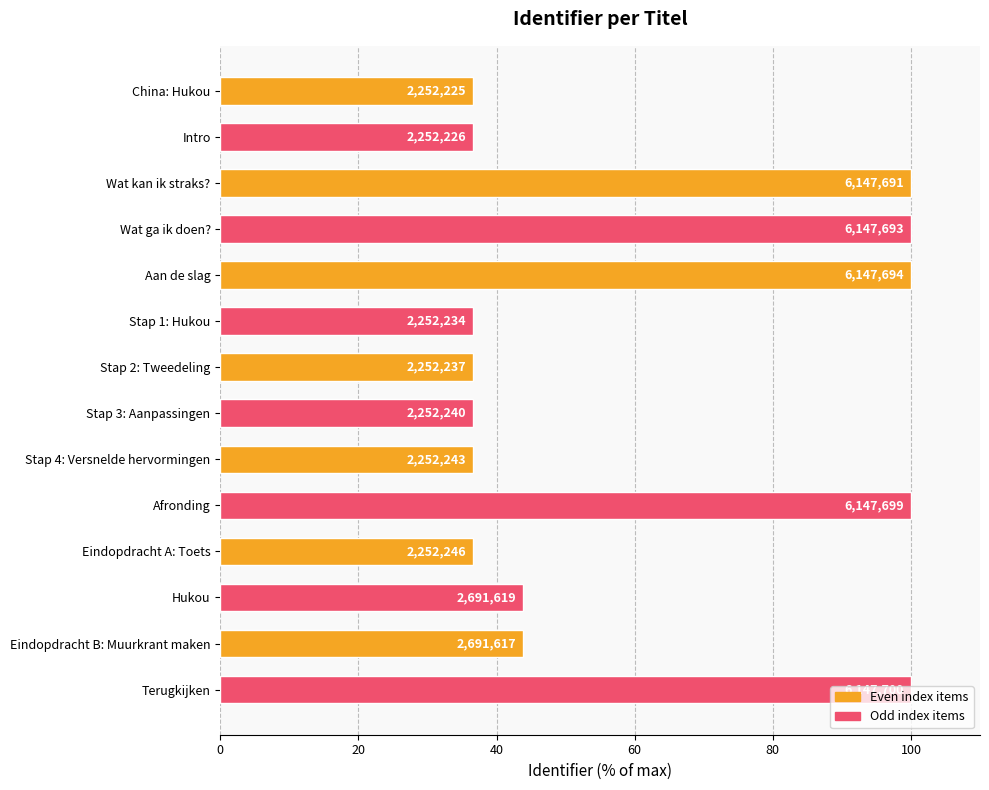

Does the chart contain any negative values?

No